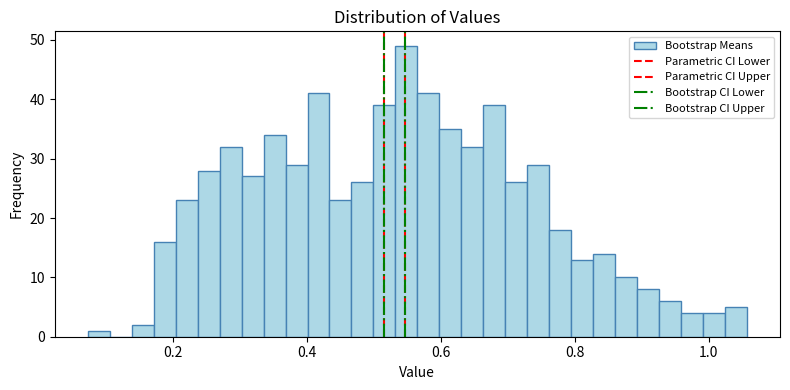

Around what value on the x-axis is the tallest bar? Give the approximate position of its centre, as read against the axis.

0.54